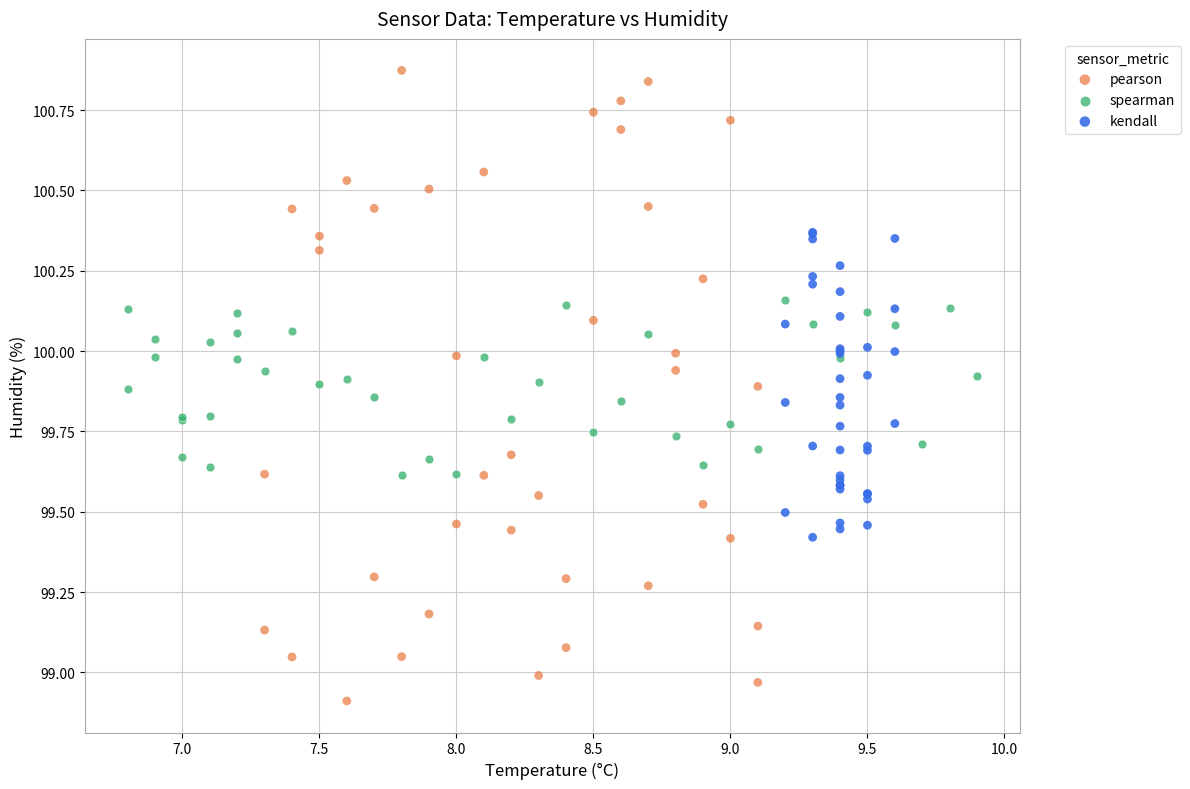

Which series has the widest spread of Y values?

pearson